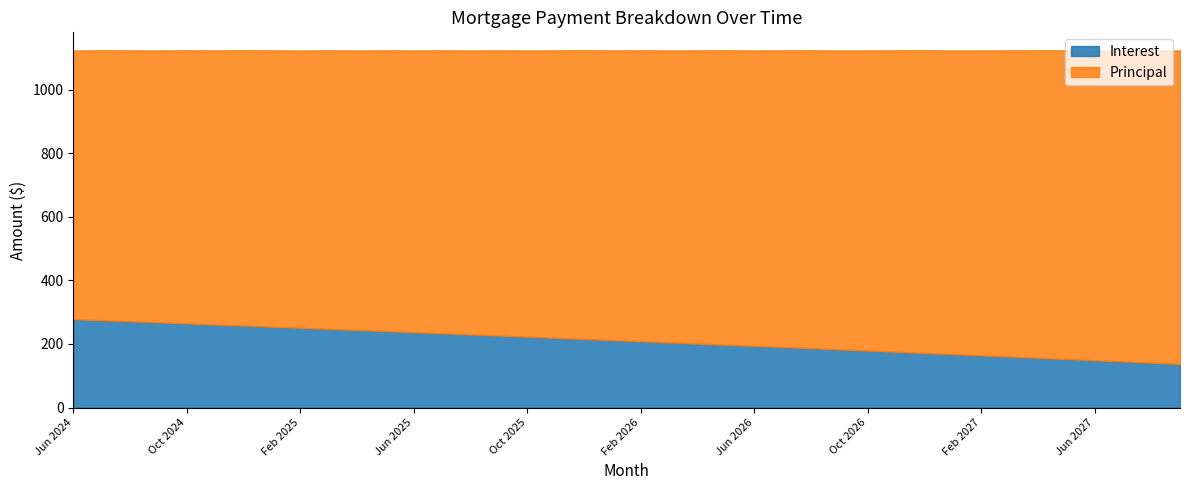

Where is Principal nearest to the value 915?

Feb 2026